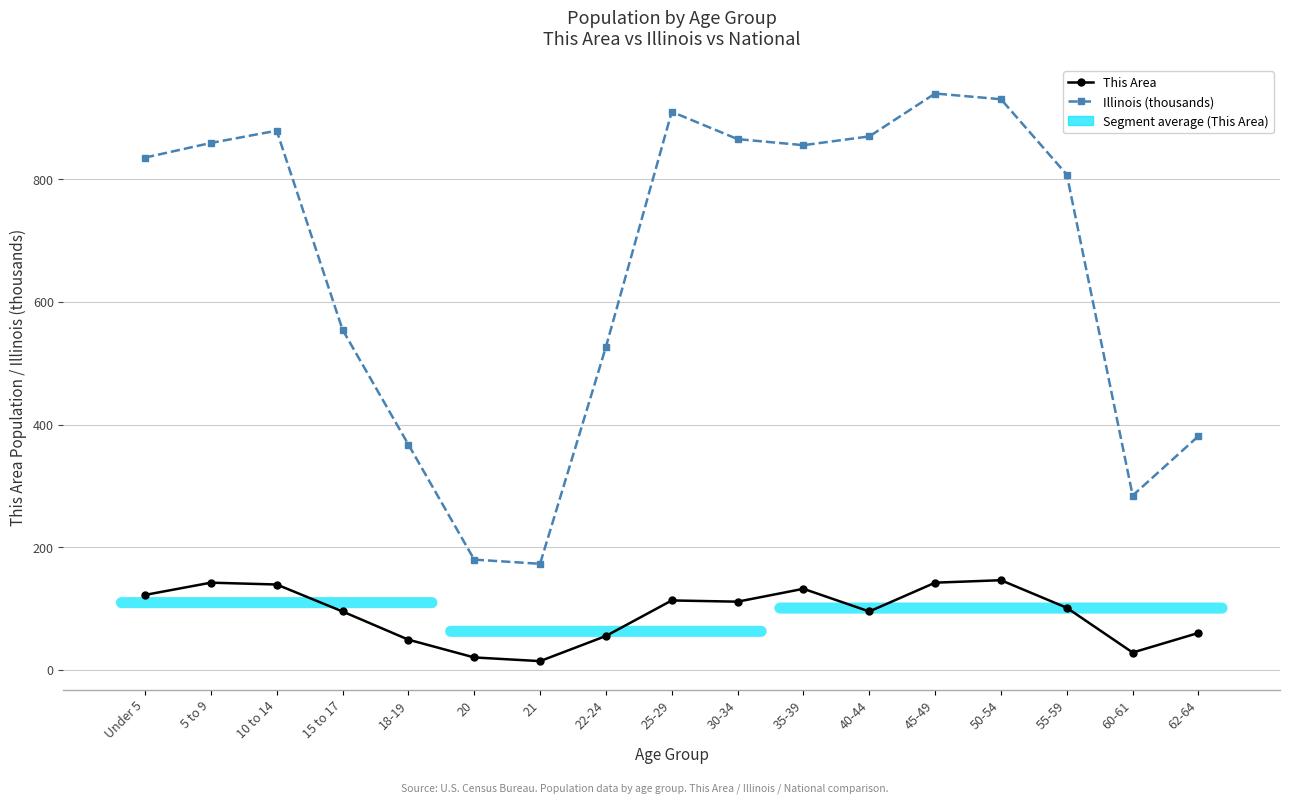

Is it true that Illinois (thousands) equals 940.1 at 45-49?

True